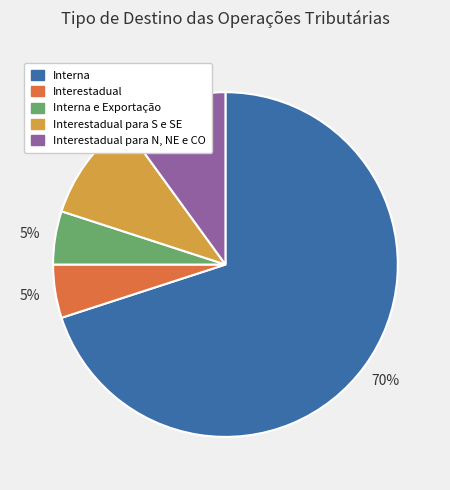

To the nearest percent, what is the difference between the largest and smallest slice percentages?

65%